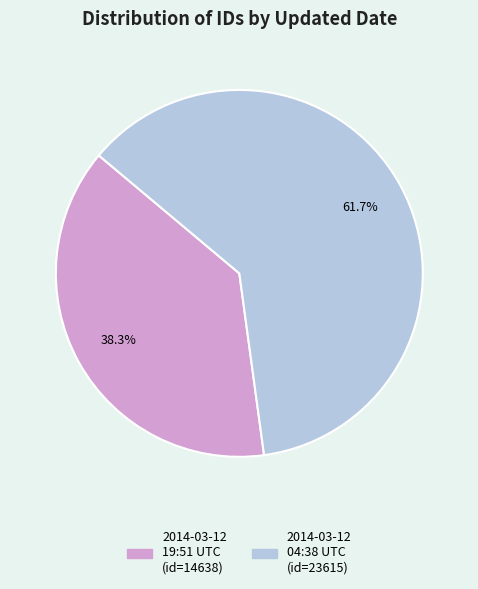

Is there any slice that represents more than half of the pie?

Yes